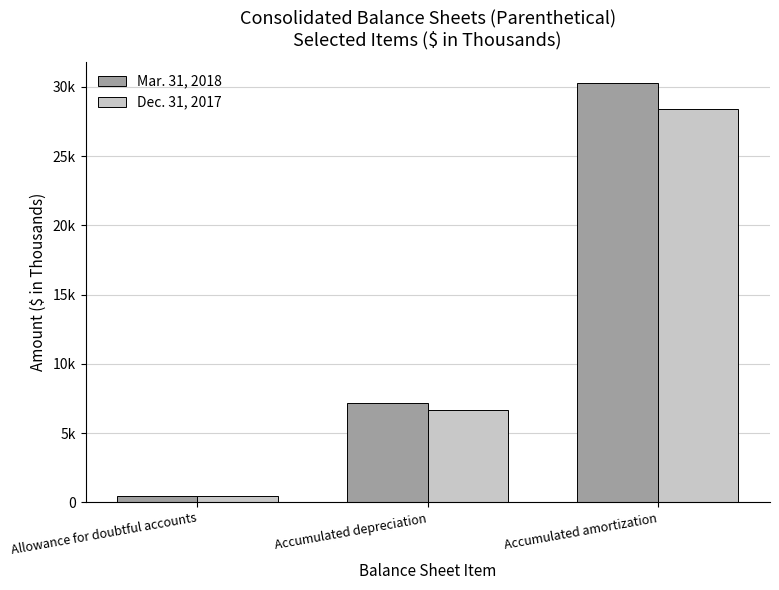

Reading left to right, transcribe all the data shown in this chart.

Mar. 31, 2018: Allowance for doubtful accounts=483	Accumulated depreciation=7184	Accumulated amortization=30263
Dec. 31, 2017: Allowance for doubtful accounts=452	Accumulated depreciation=6658	Accumulated amortization=28415